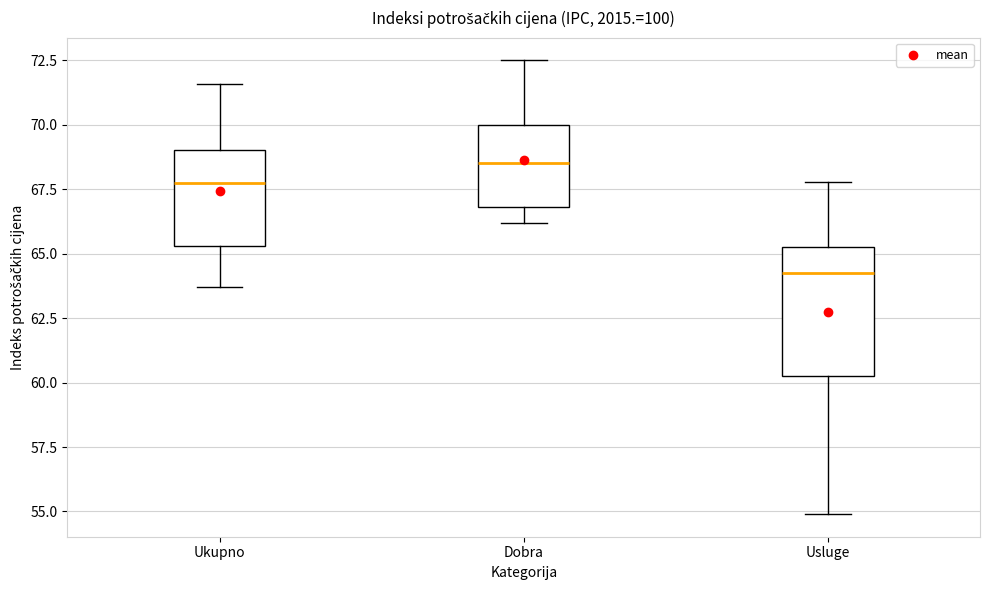

Which box is the tallest, from its lower edge to its upper edge?

Usluge